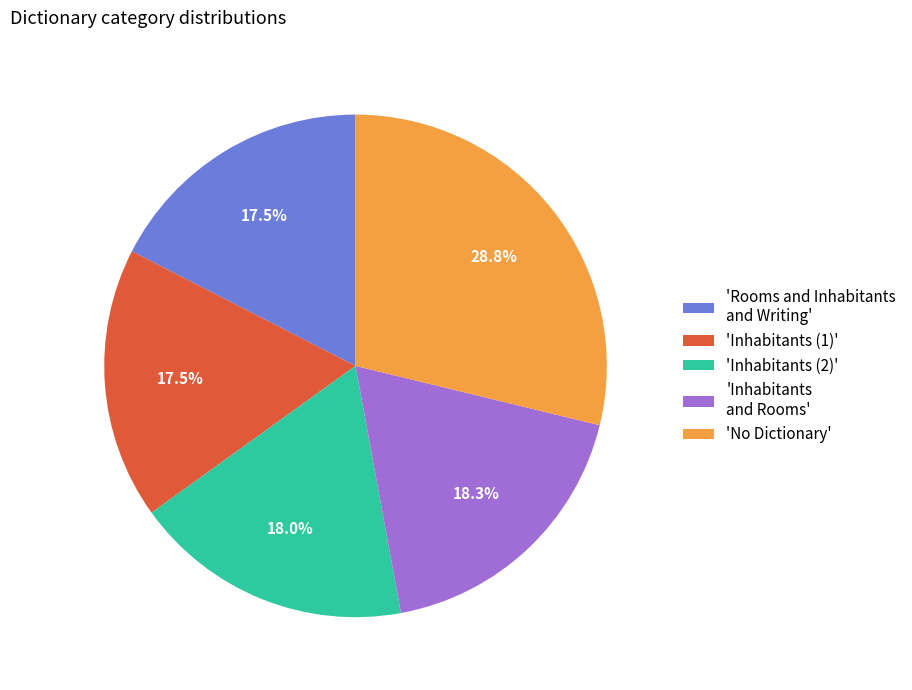

To the nearest percent, what is the average slice percentage?

20%